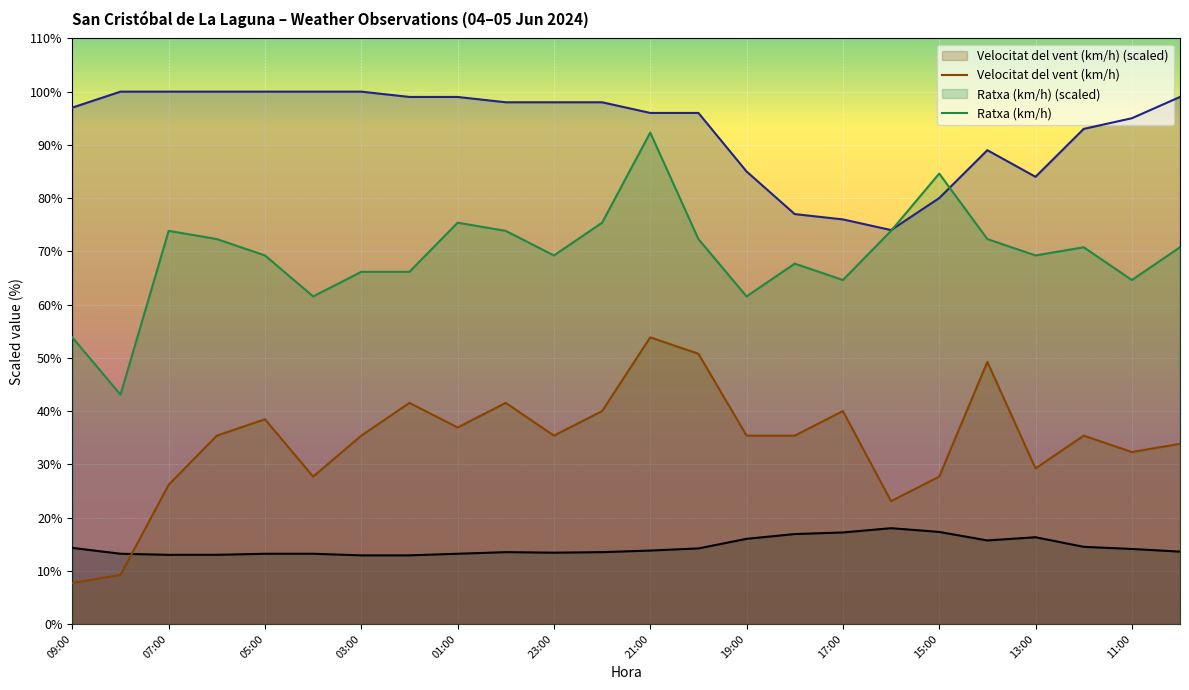

At which label does Temperatura (ºC) reach its peak?

16:00